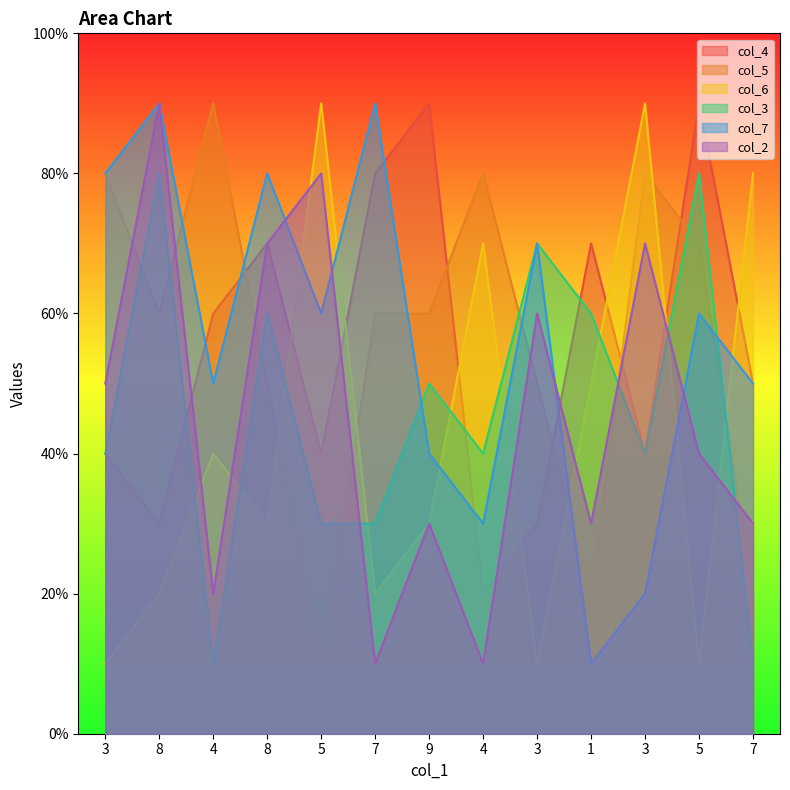

In col_3, how many points are lower than both neighbors (excluding endpoints)?

3